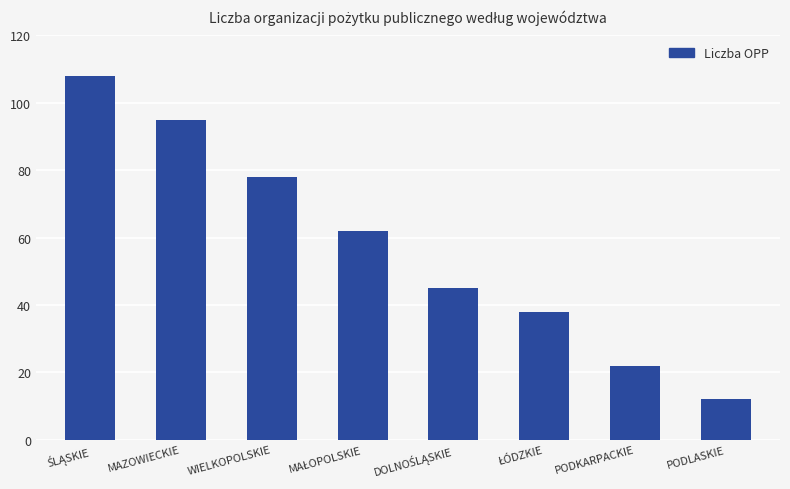

What is the ratio of the value at MAZOWIECKIE to the value at PODKARPACKIE?

4.3